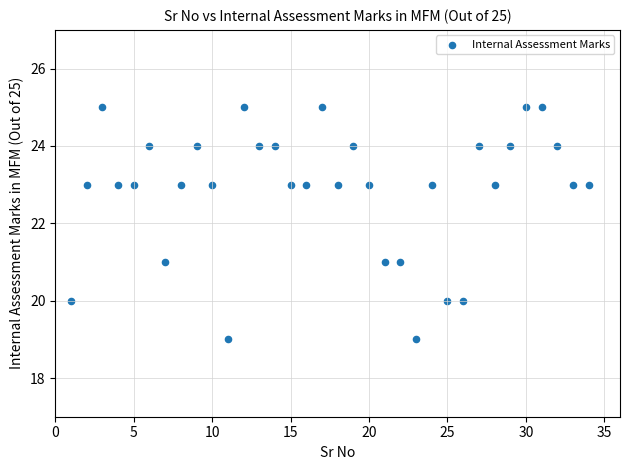

What is the range of Y values (max minus min)?

6